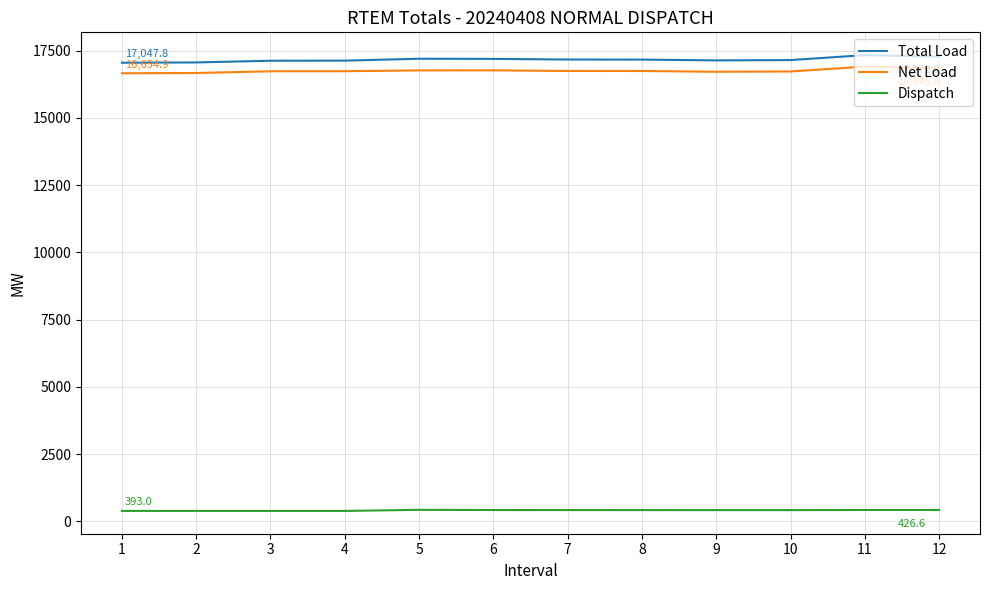

What are all the series names shown in the legend?

Total Load, Net Load, Dispatch